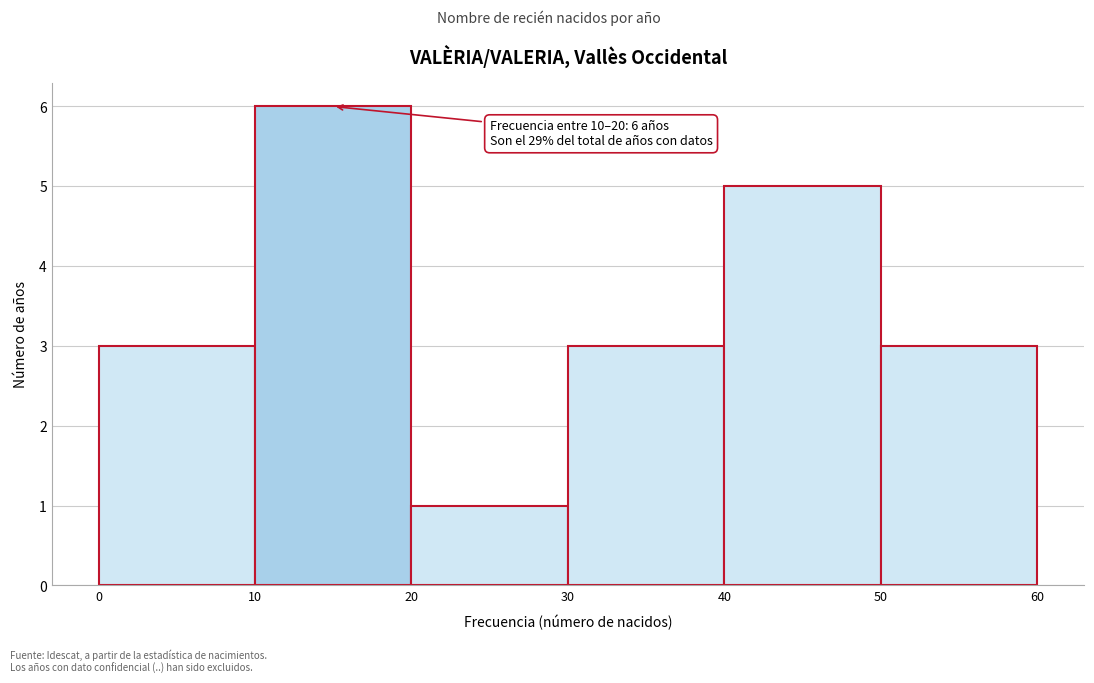

Which range on the x-axis has the tallest bar?

10 to 20